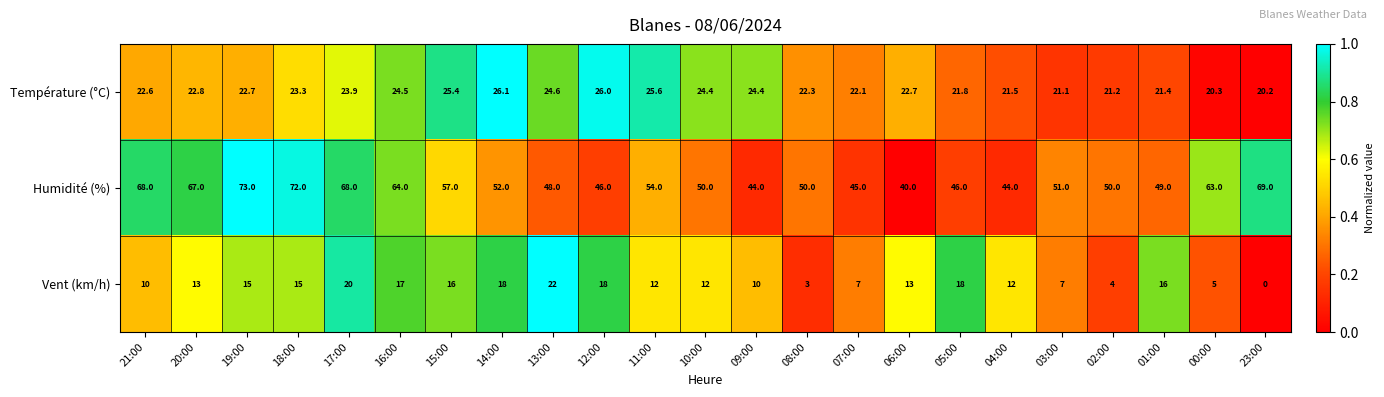

What is the maximum value shown in the chart?

73.0